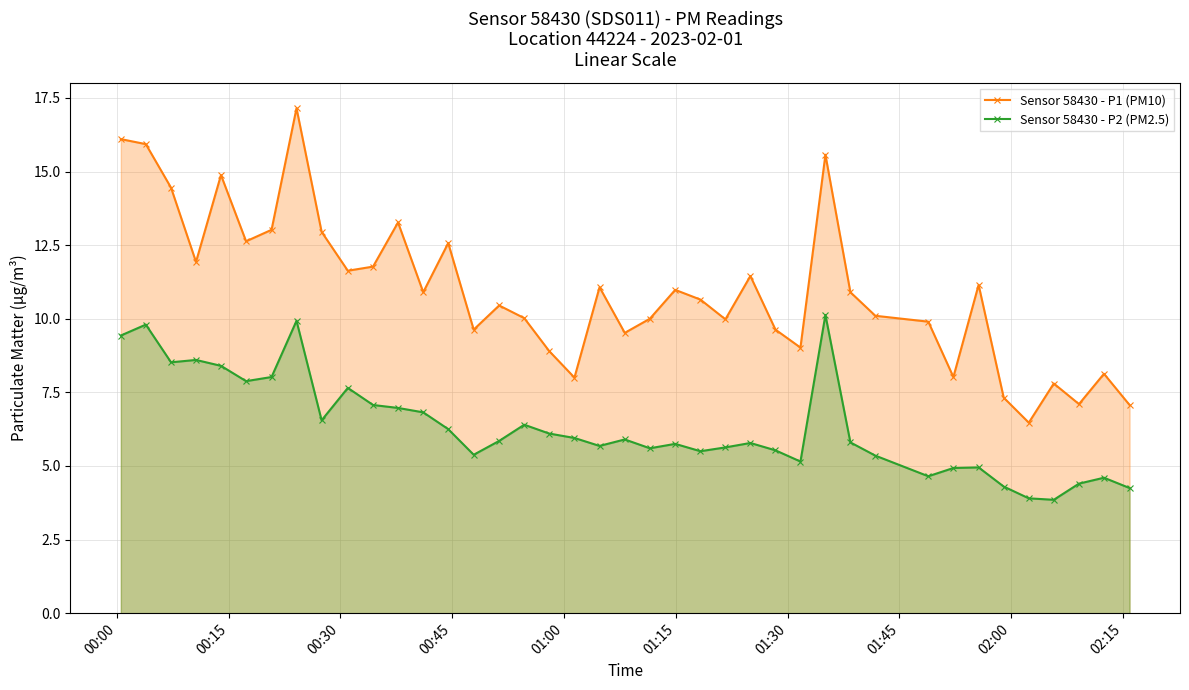

What is the difference between the maximum and minimum values in the Sensor 58430 - P1 (PM10) series?

10.7